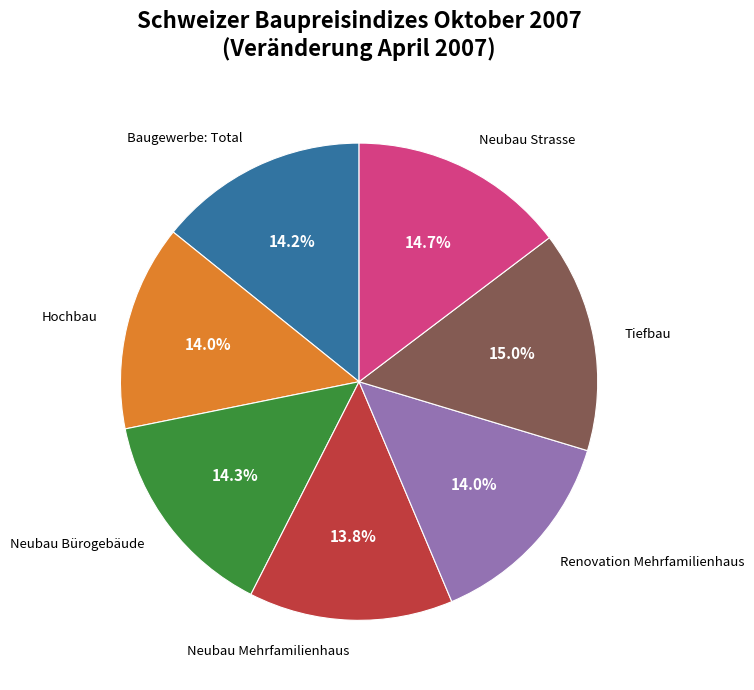

Is there a majority slice in this chart?

No